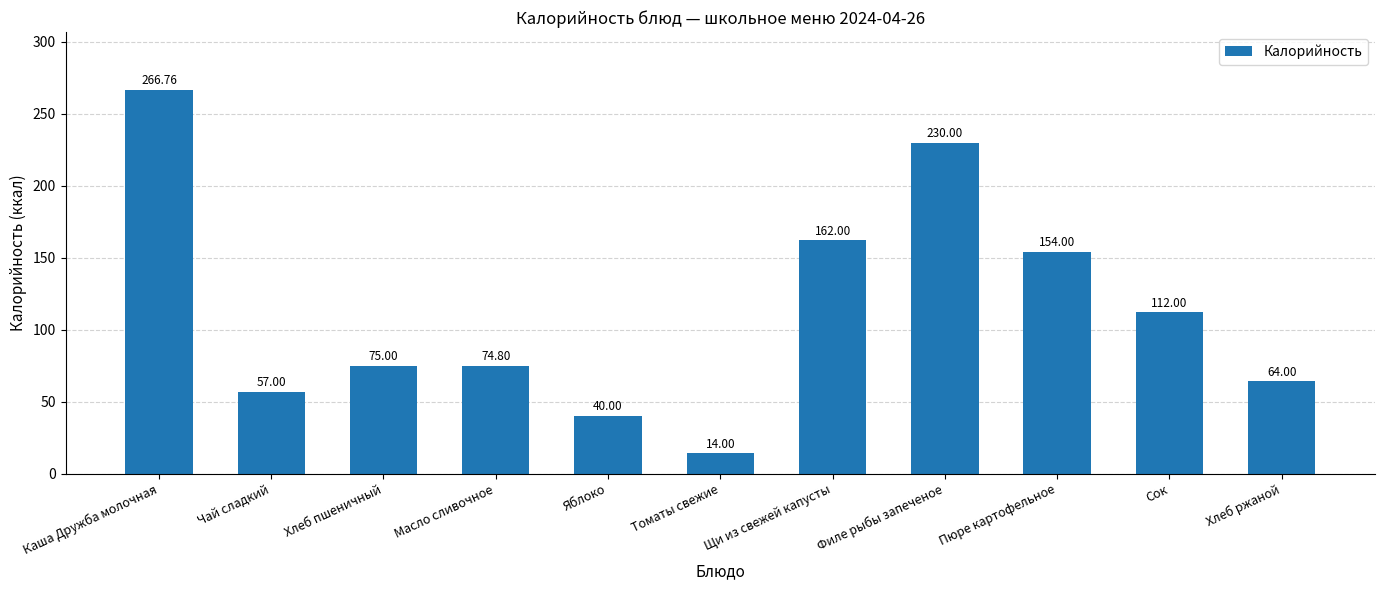

Which label corresponds to the smallest value in the chart?

Томаты свежие